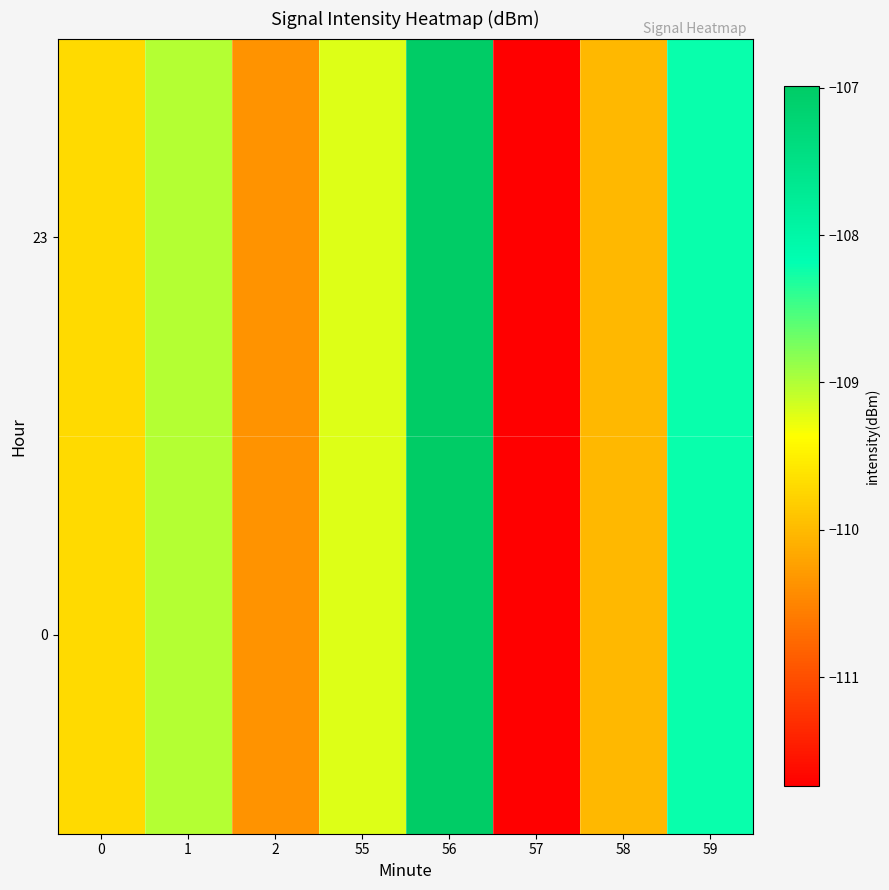

List the series in order of their peak value, highest first.

0, 23